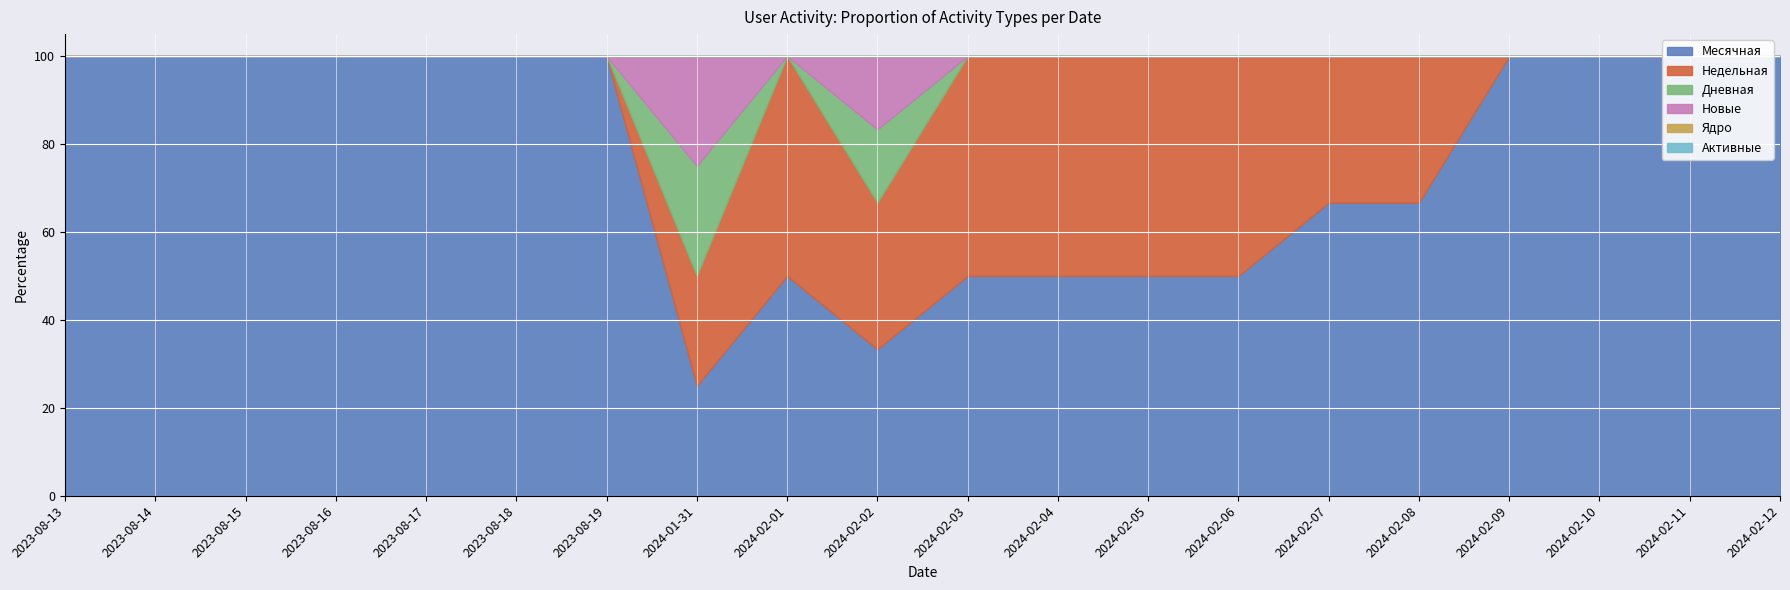

Count the number of categories in the chart.

20